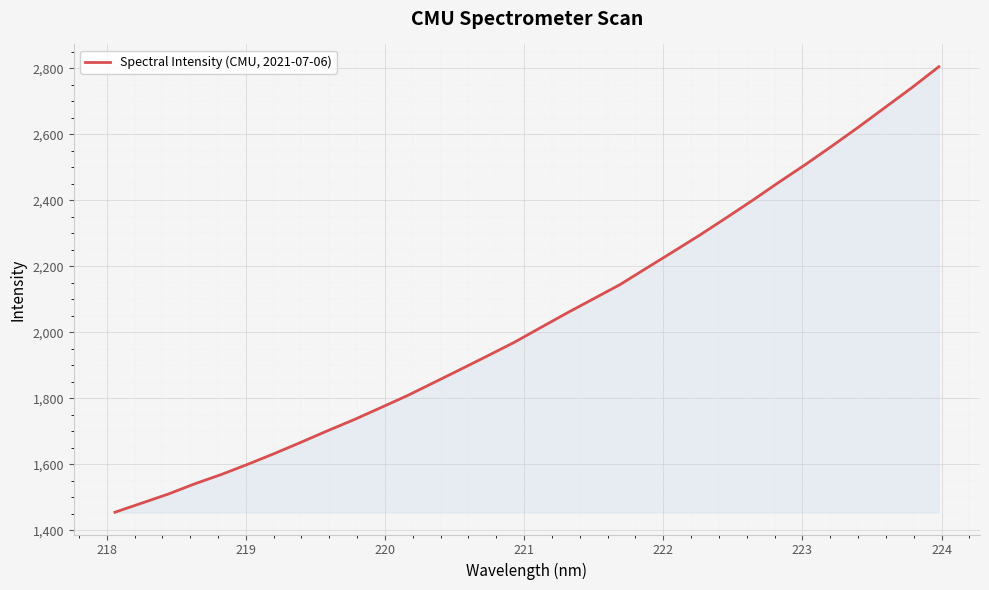

What is the minimum value shown in the chart?

1455.2